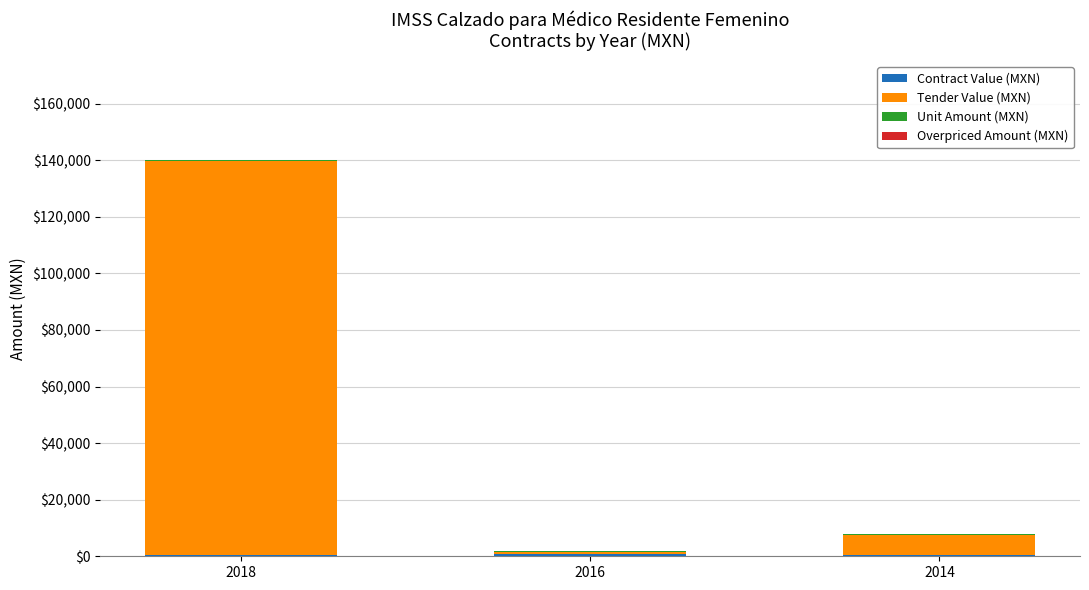

At which category is the sum across all series the highest?

2018